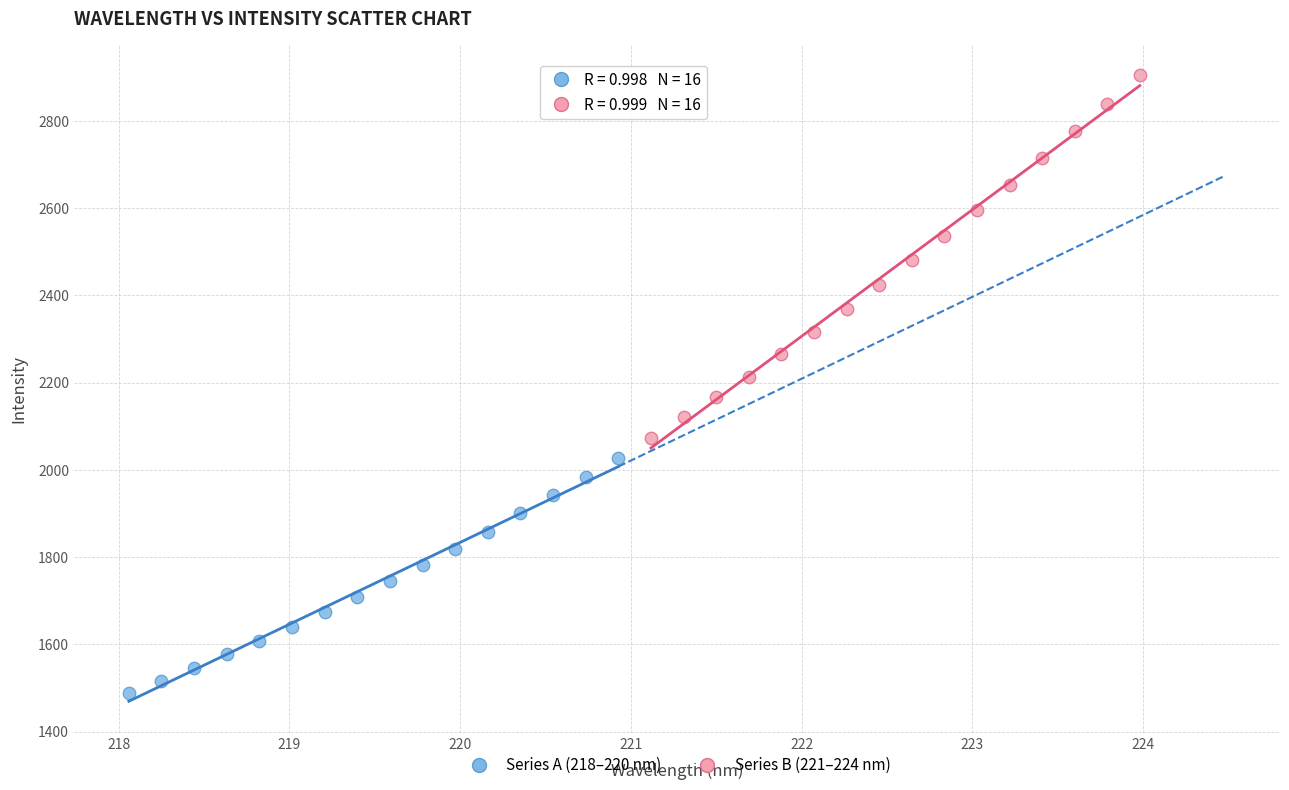

Which series has the largest Y range (max minus min)?

Series B (221–224 nm)